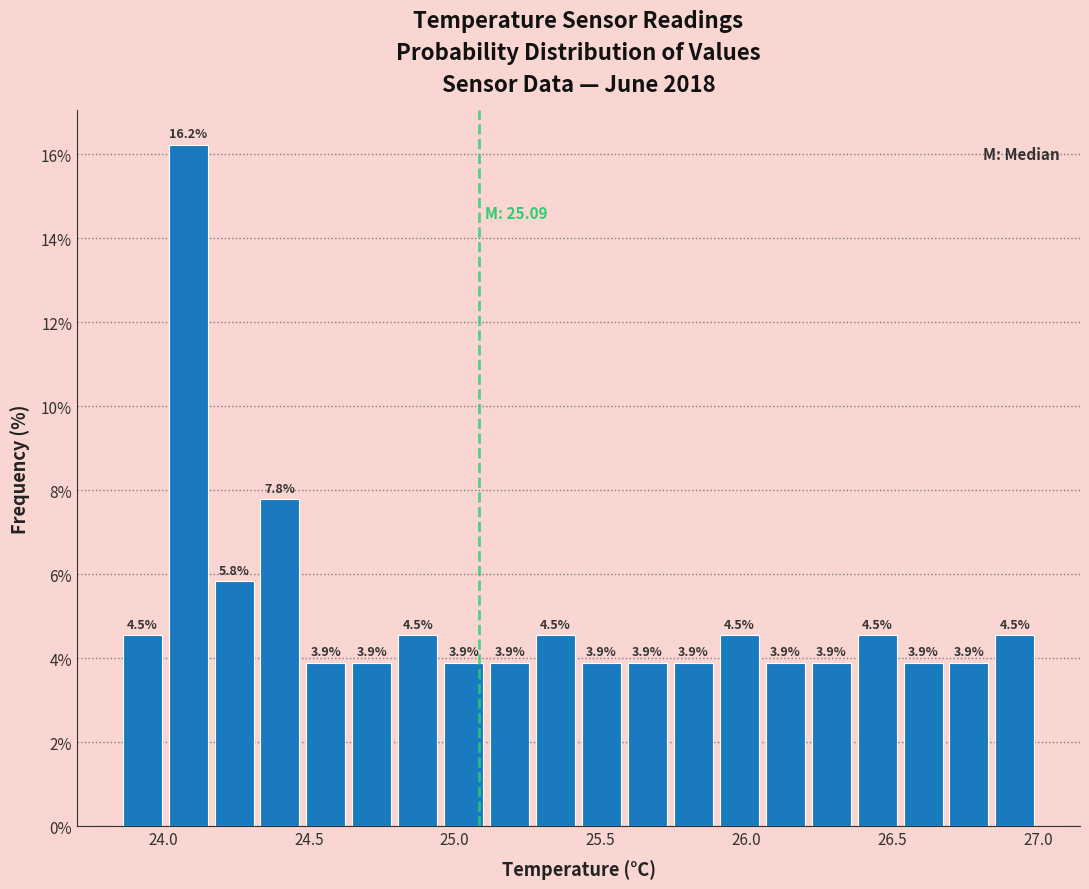

Read against the x-axis, roughly where is the centre of the tallest bar?

24.10